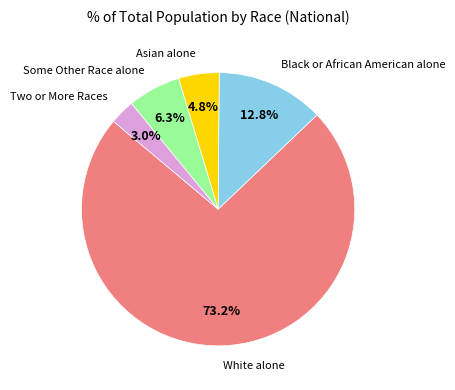

To the nearest percent, what is the difference between the largest and smallest slice percentages?

70%